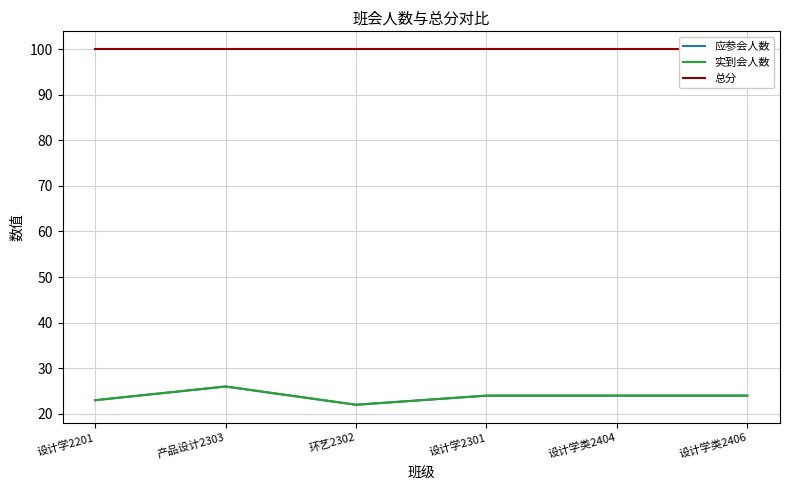

What is the greatest value displayed?

100